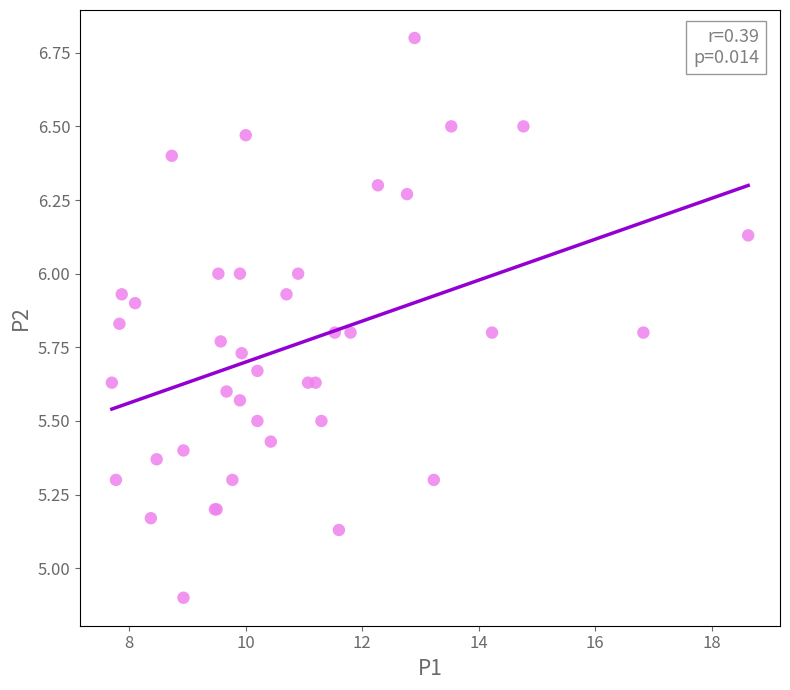

What Y value in the scatter plot is closest to 5?

4.9